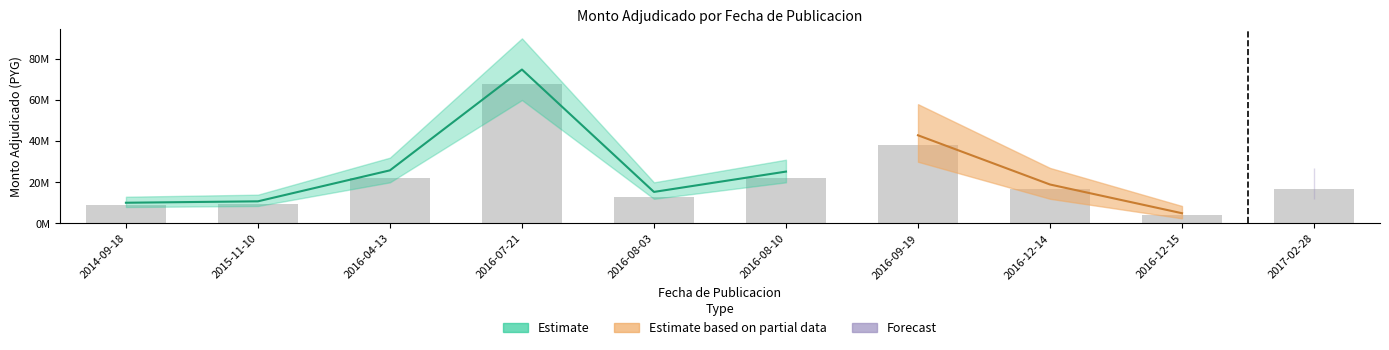

What is the average value?

21950000